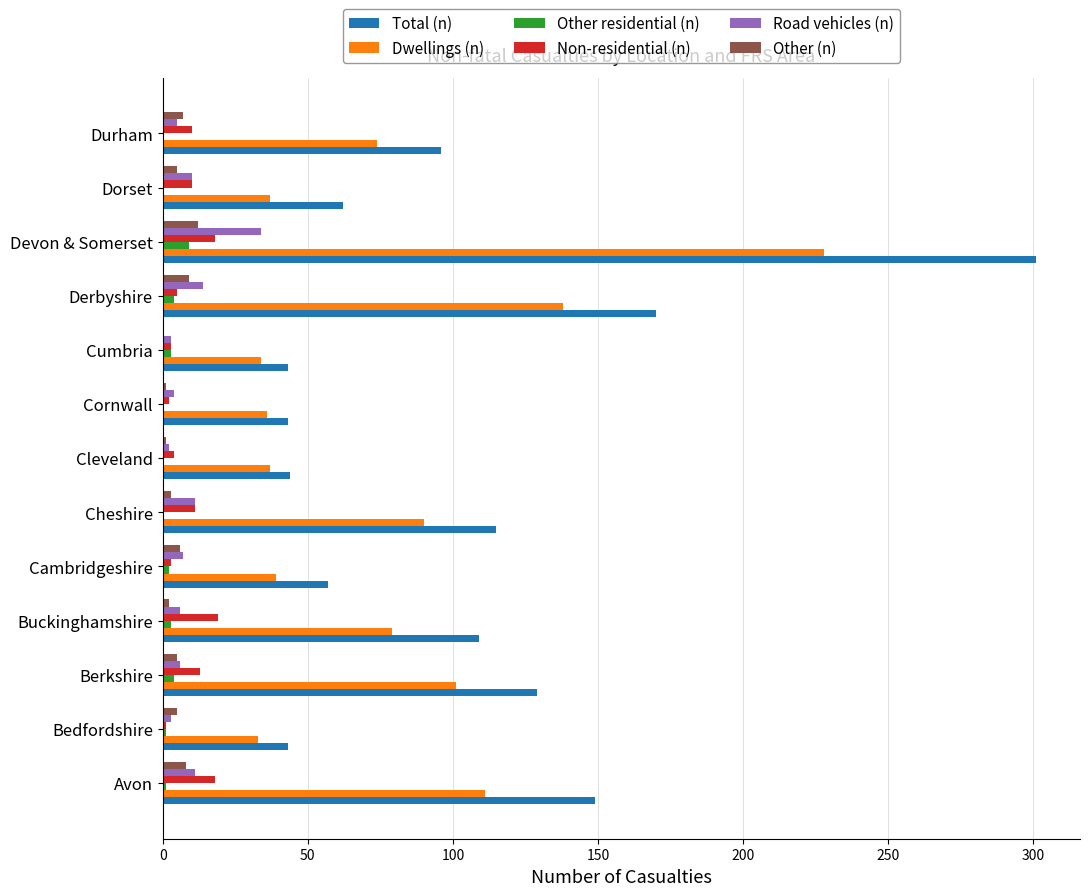

What is the maximum value for Other residential (n)?

9